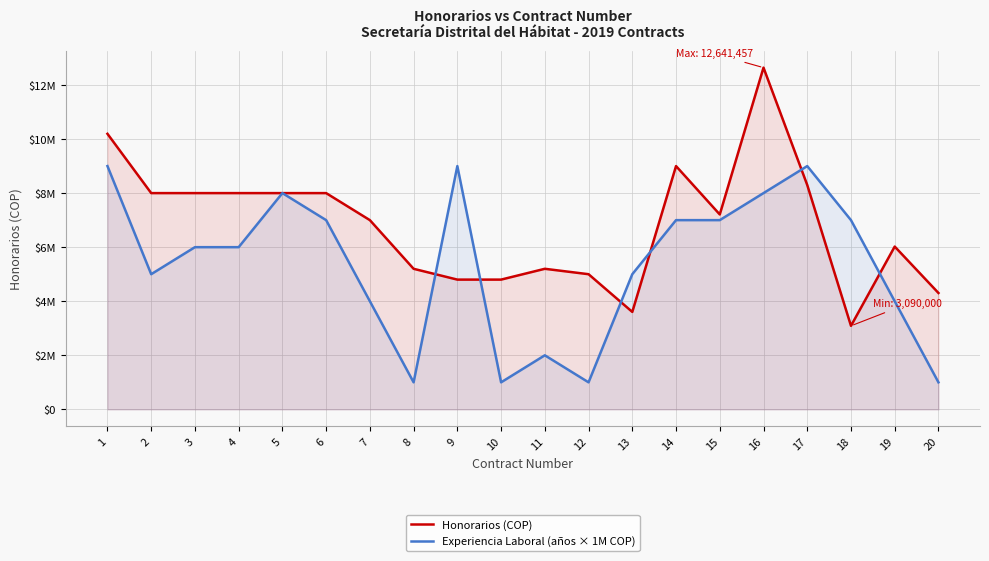

How many values in the Experiencia Laboral (años × 1M COP) series exceed 6000000?

9